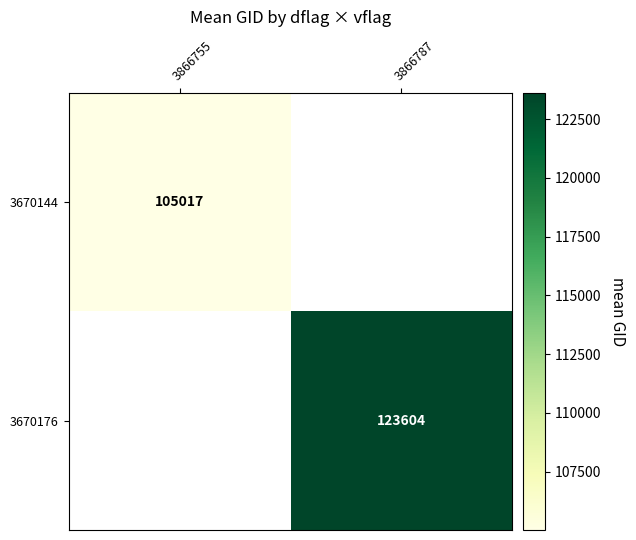

How many values in 3670176 are above zero?

1